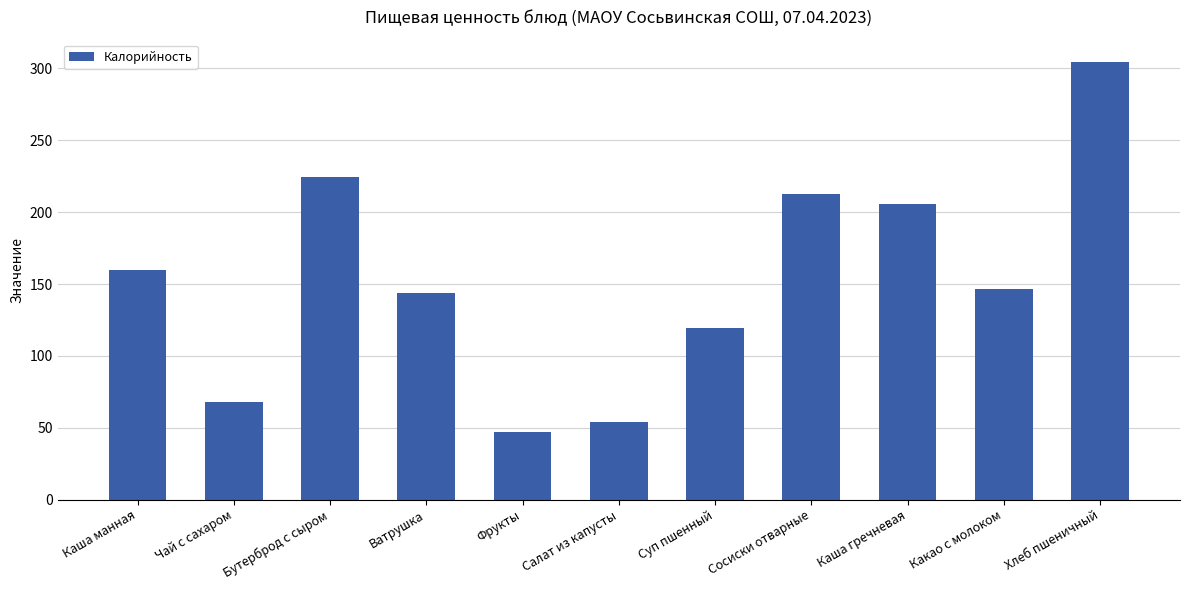

What is the sum of the values at Фрукты and Каша гречневая?

253.0